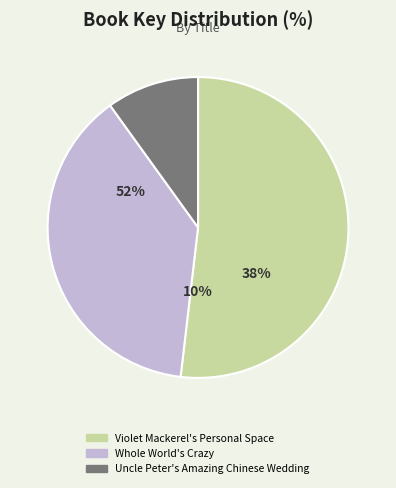

To the nearest percent, what is the combined percentage of Uncle Peter's Amazing Chinese Wedding and Violet Mackerel's Personal Space?

62%